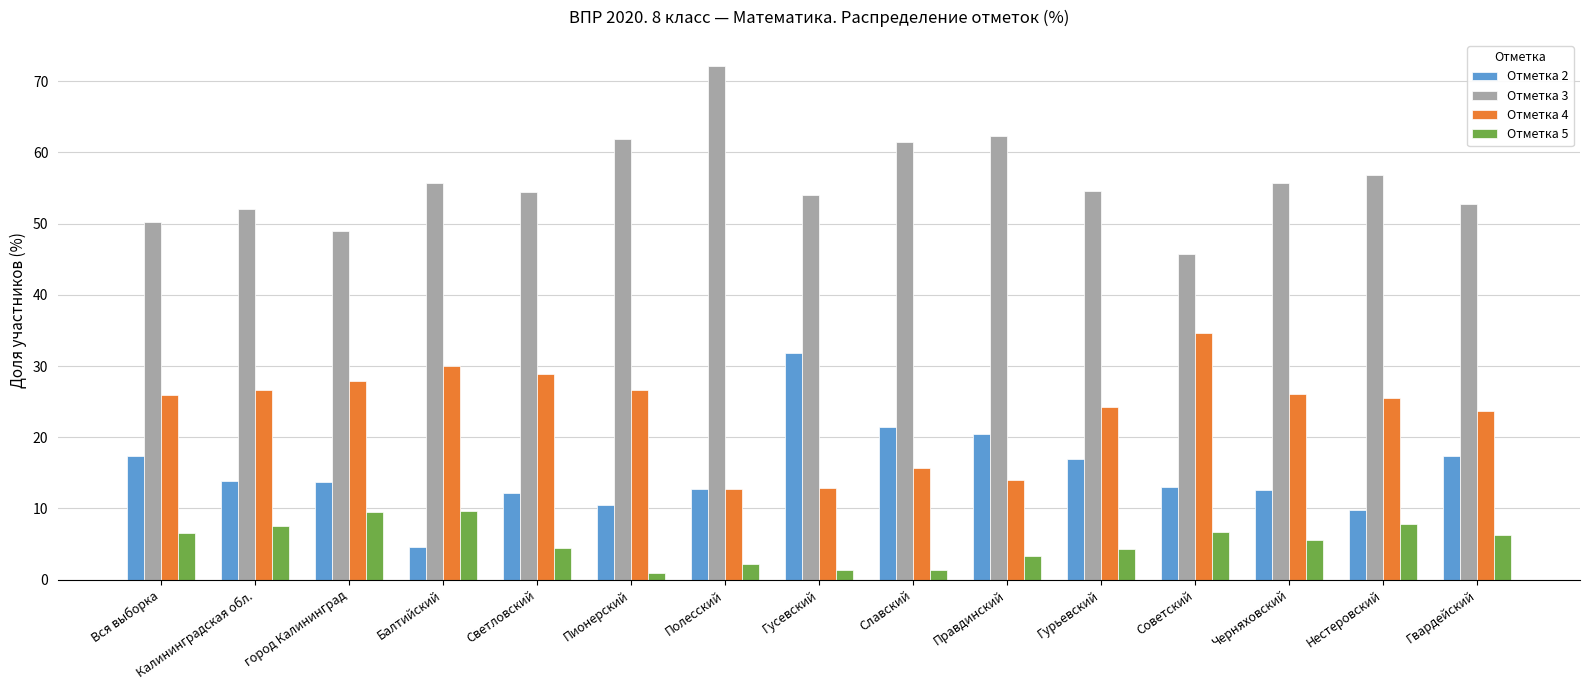

What is the label of the 13th bar from the left?

Черняховский